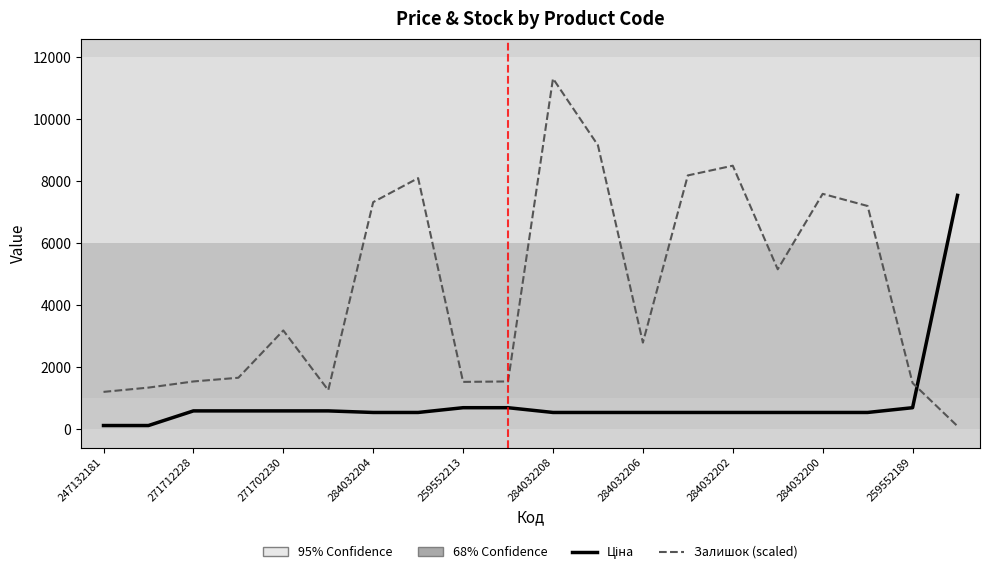

True or false: Залишок (scaled) has more than 1 interior local peaks.

True